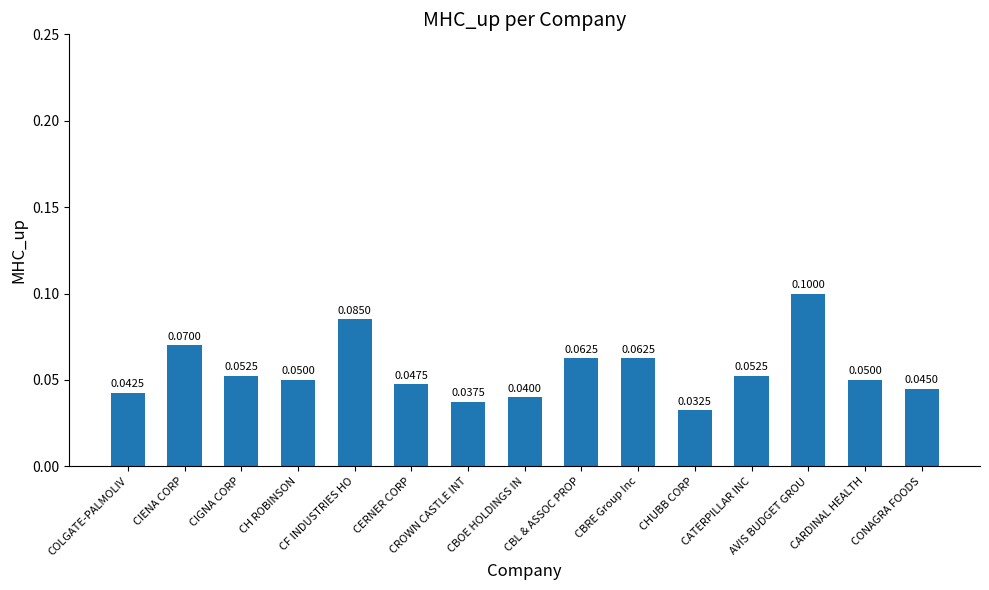

The value at CERNER CORP is 0.1. True or false?

False